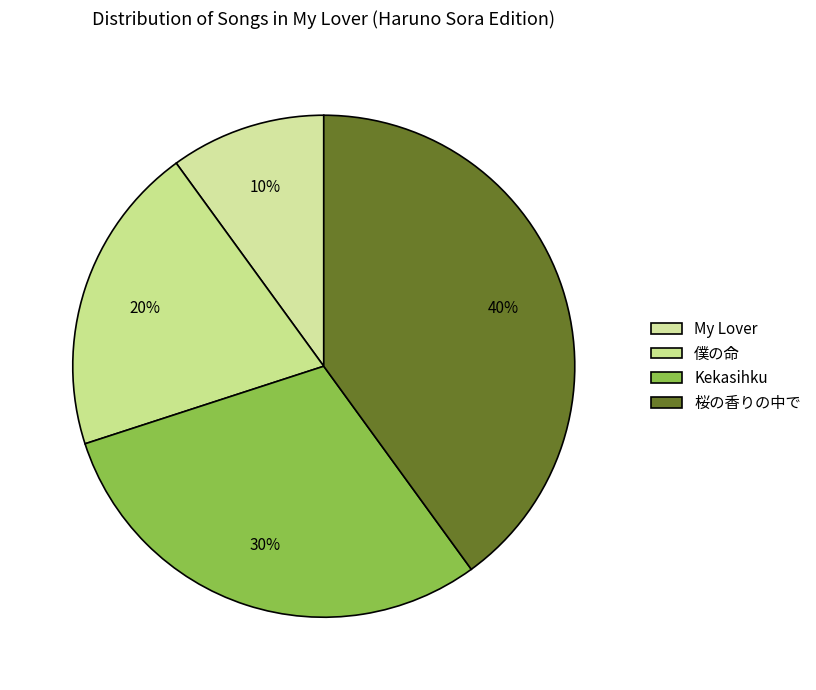

Count the number of slices in the pie.

4